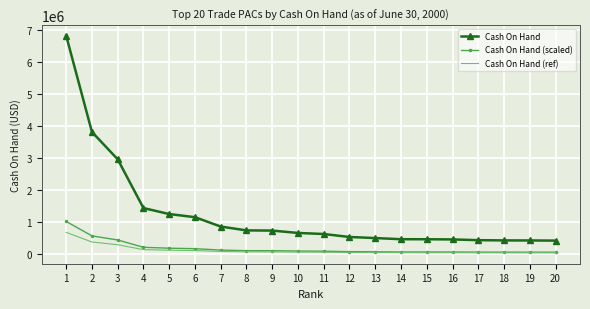

What is the minimum value for Cash On Hand?

425280.0